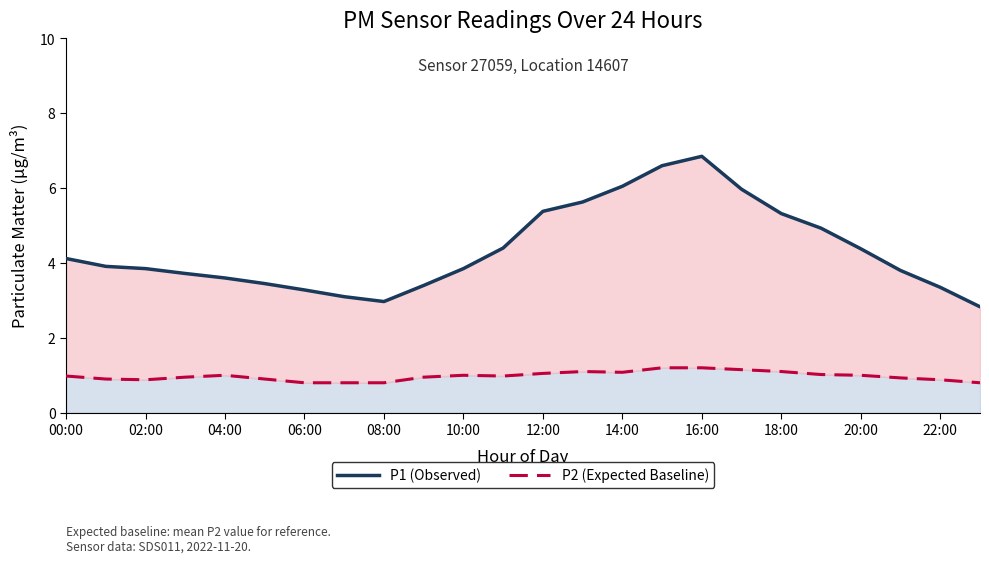

What is the label of the 6th point from the right?

18:00